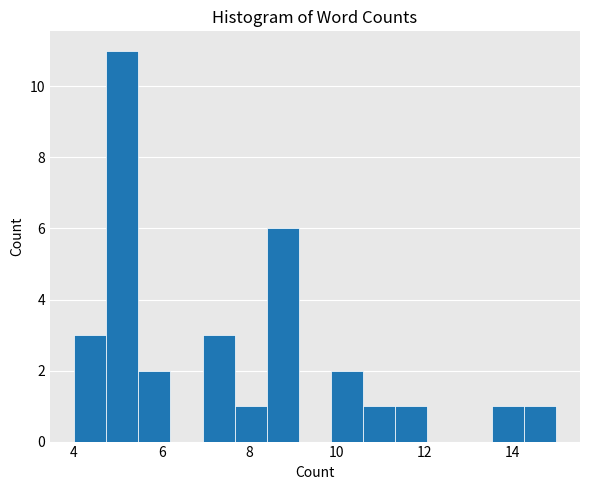

Around what value on the x-axis is the tallest bar? Give the approximate position of its centre, as read against the axis.

5.2